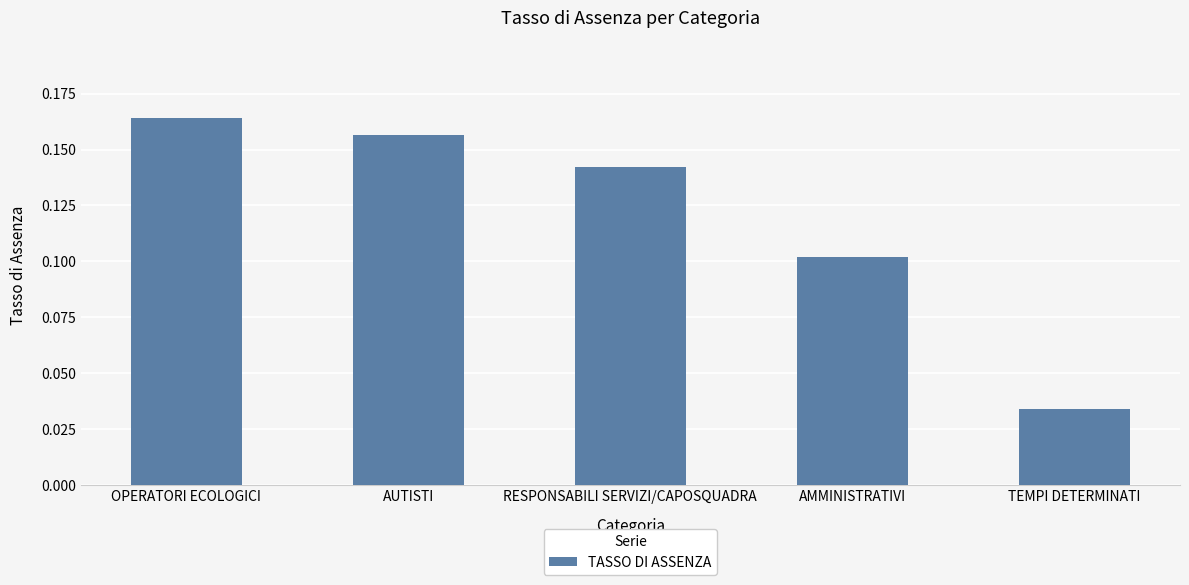

True or false: the data shows 0.1 at OPERATORI ECOLOGICI.

False